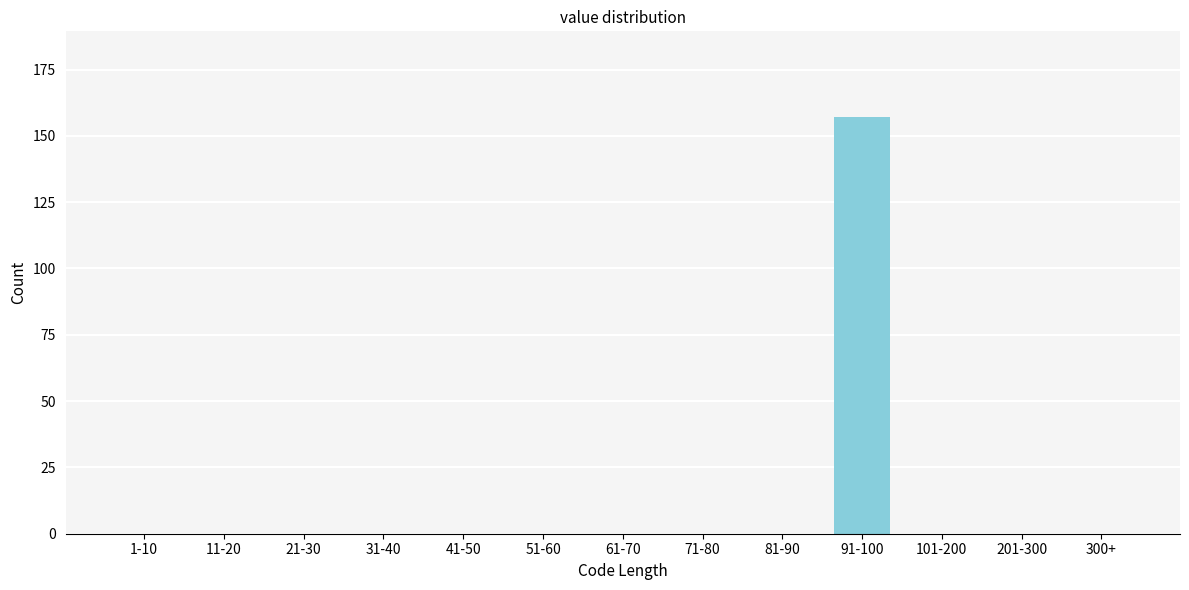

Reading left to right, list all the values displayed in this chart.

1-10=0	11-20=0	21-30=0	31-40=0	41-50=0	51-60=0	61-70=0	71-80=0	81-90=0	91-100=157	101-200=0	201-300=0	300+=0